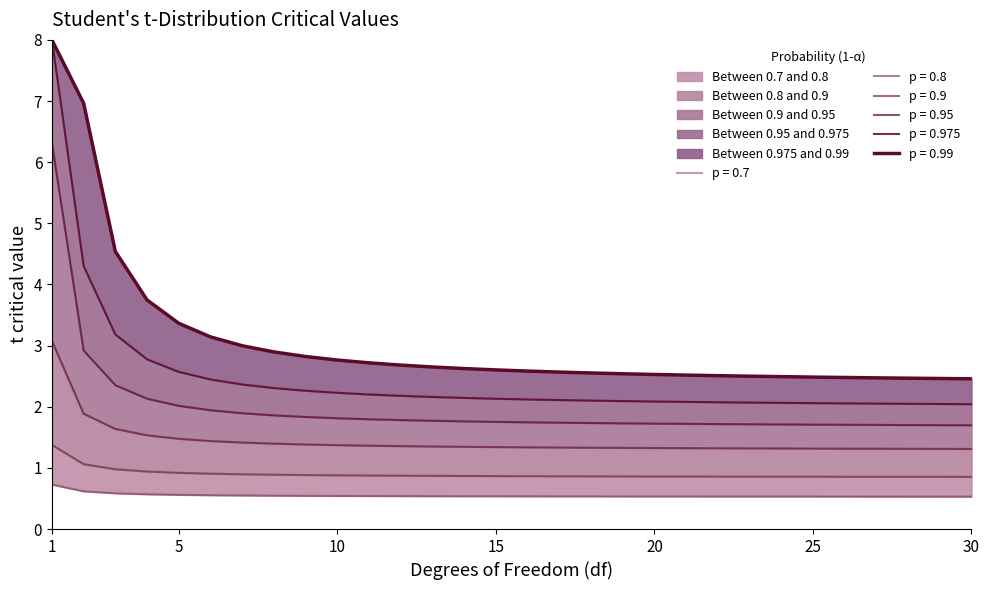

True or false: 0.95 has more than 1 interior local peaks.

False